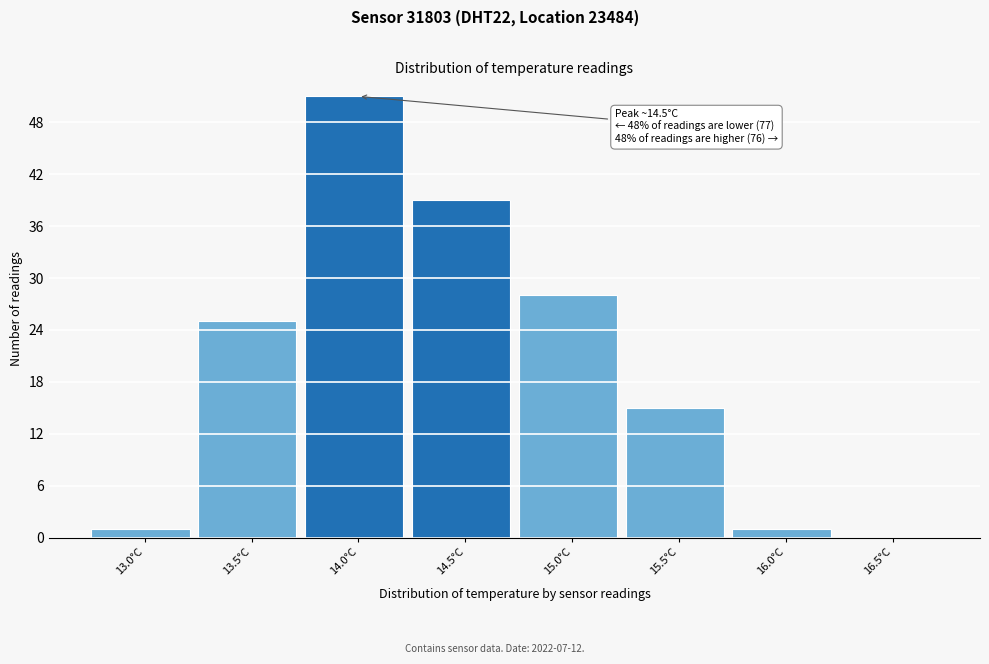

Reading left to right, transcribe all the data shown in this chart.

13.0°C=1	13.5°C=25	14.0°C=51	14.5°C=39	15.0°C=28	15.5°C=15	16.0°C=1	16.5°C=0